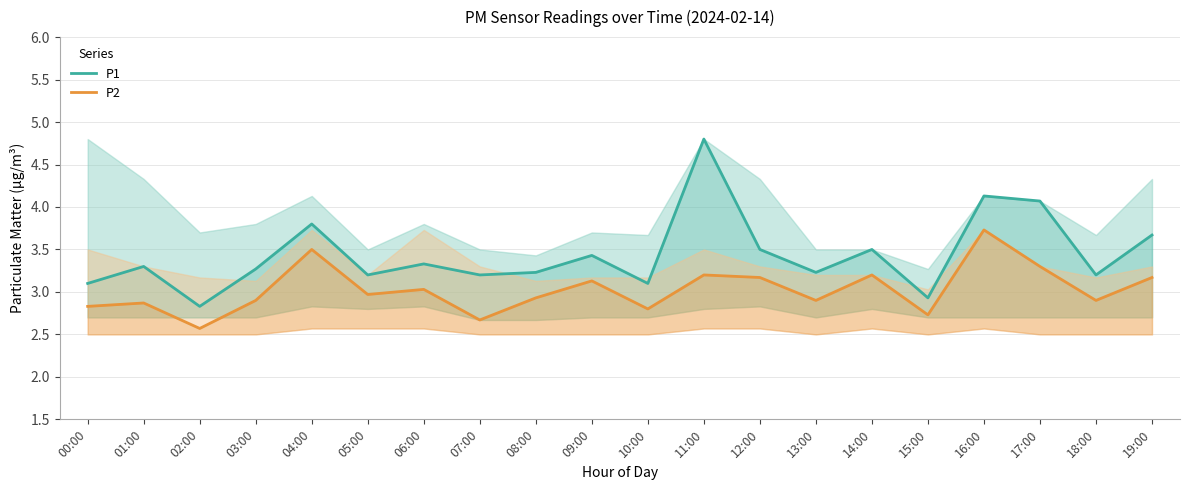

At how many categories does at least one series exceed 4?

3